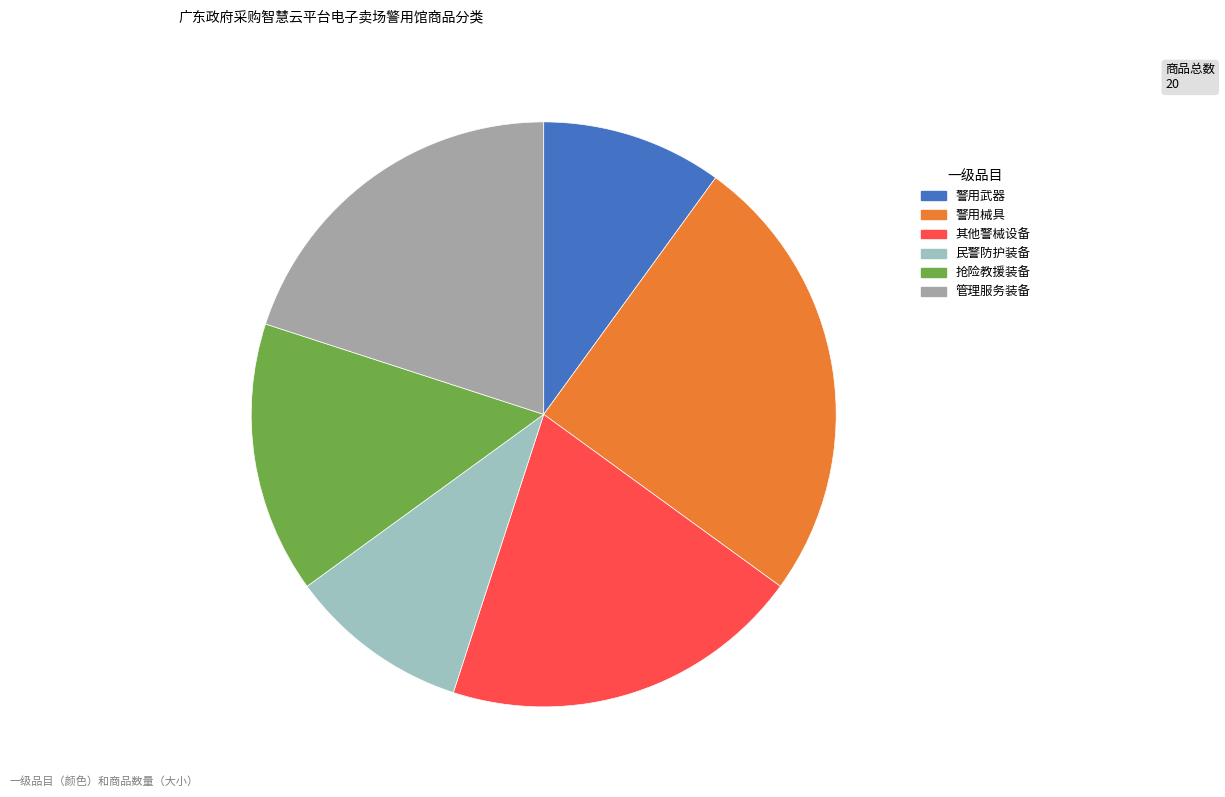

How many segments does this pie chart have?

6